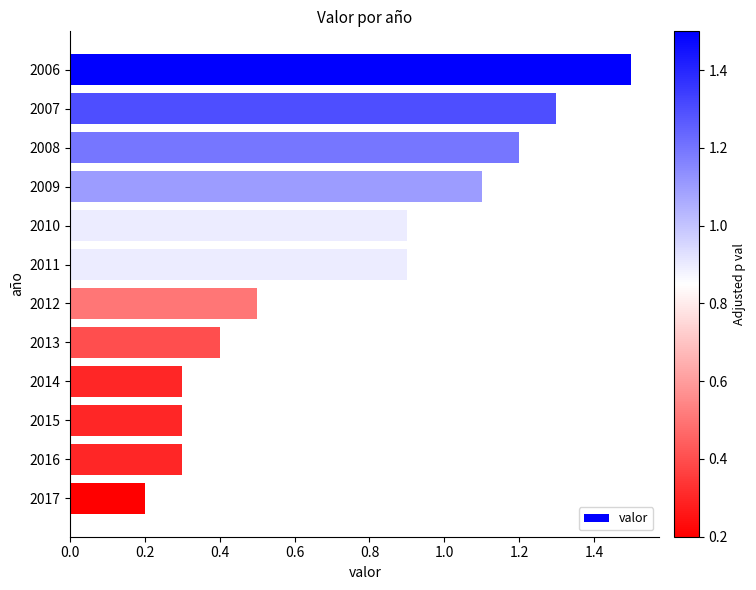

The value at 2014 is 0.4. True or false?

False